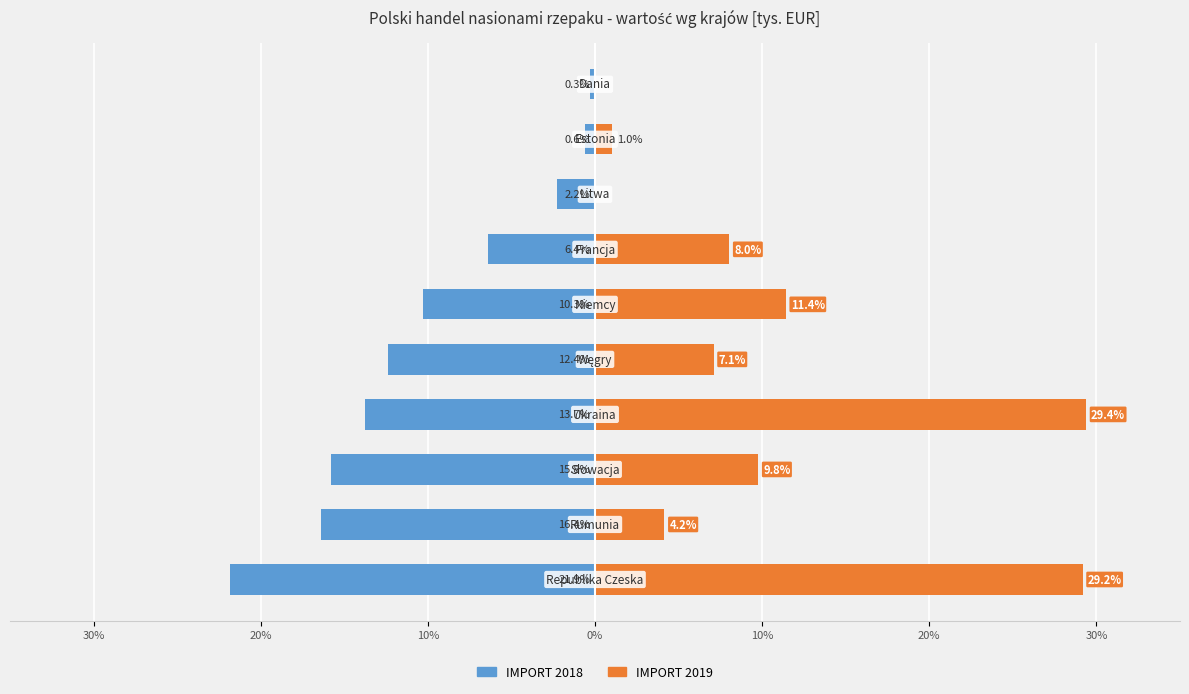

How many distinct data groups are displayed?

2